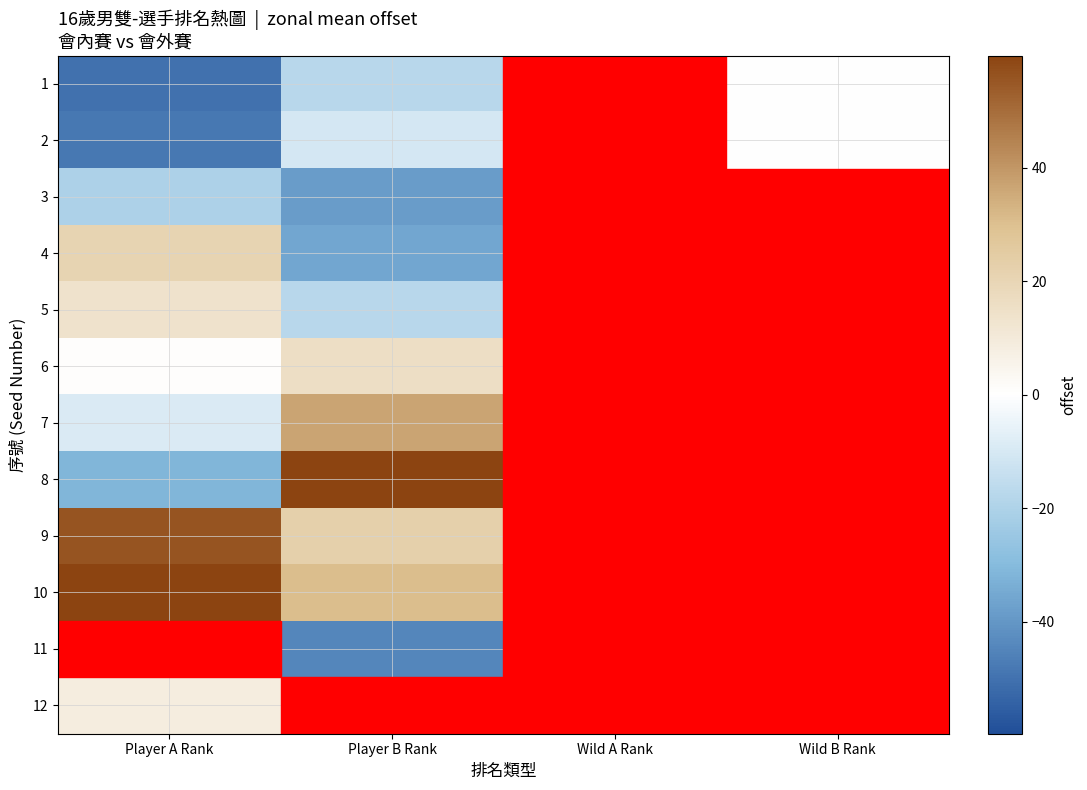

List the labels in order of 5 value, smallest first.

Player B Rank, Wild A Rank, Wild B Rank, Player A Rank